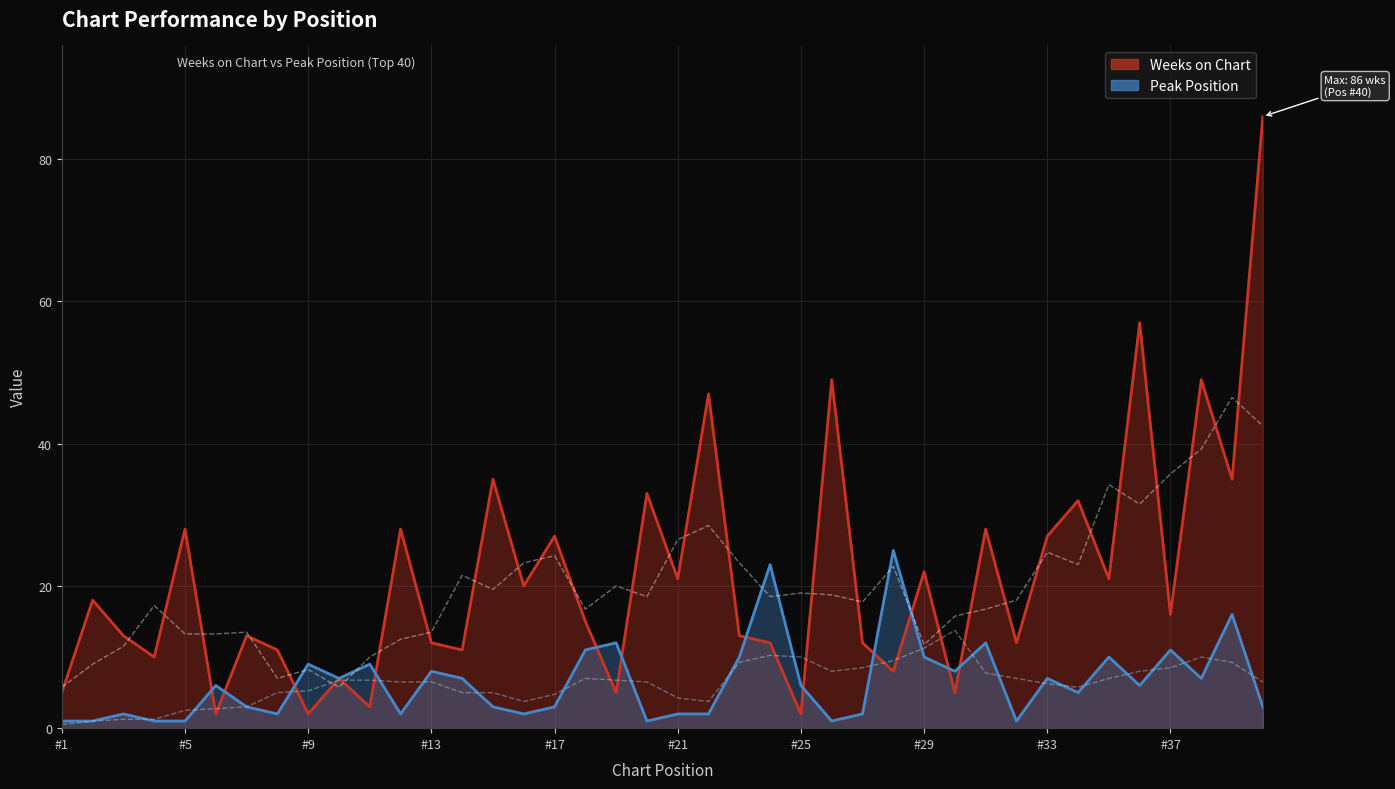

In Weeks on Chart, how many points are higher than both neighbors (excluding endpoints)?

15